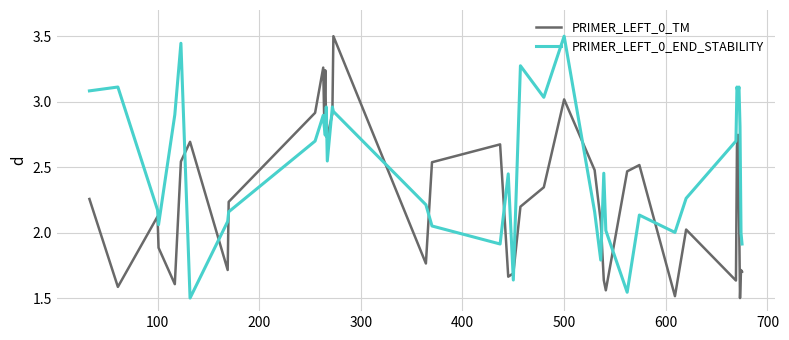

In PRIMER_LEFT_0_END_STABILITY, how many points are higher than both neighbors (excluding endpoints)?

12